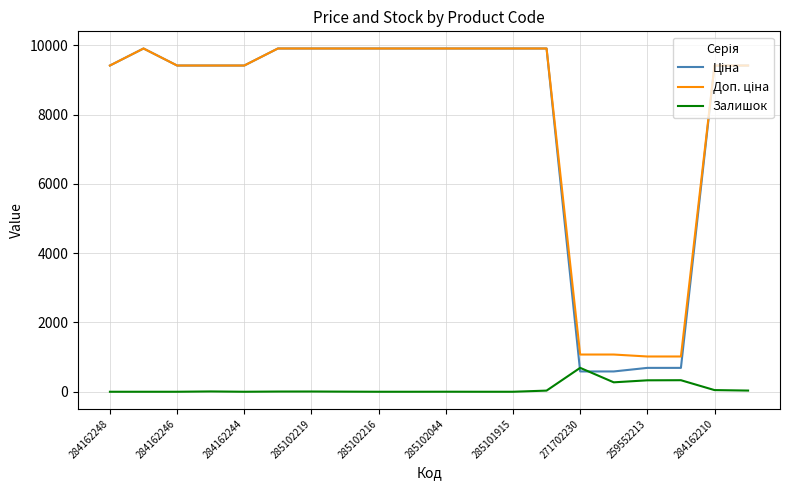

What is the highest value of the Залишок series?

690.0